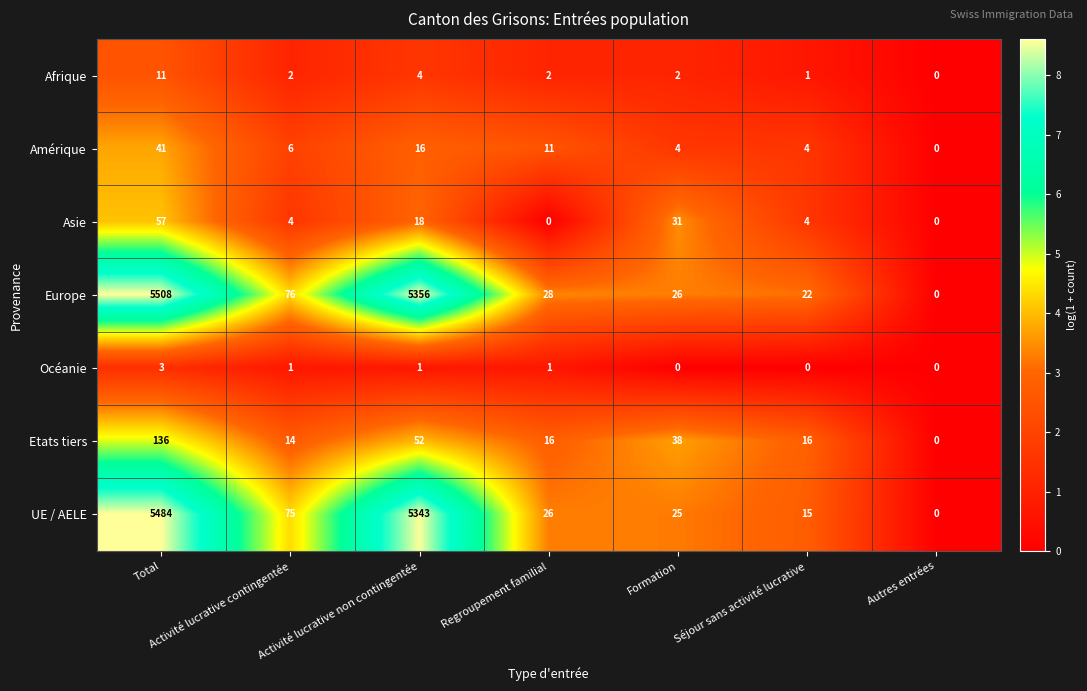

Is it true that Europe equals -2067 at Autres entrées?

False